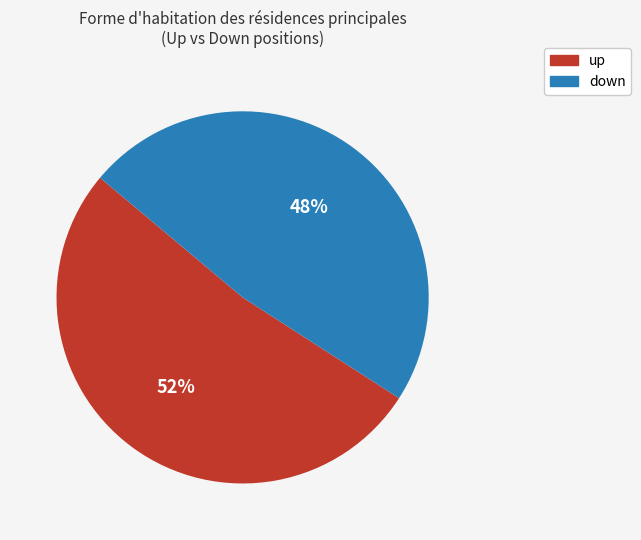

Is the sum of up and down greater than half?

Yes